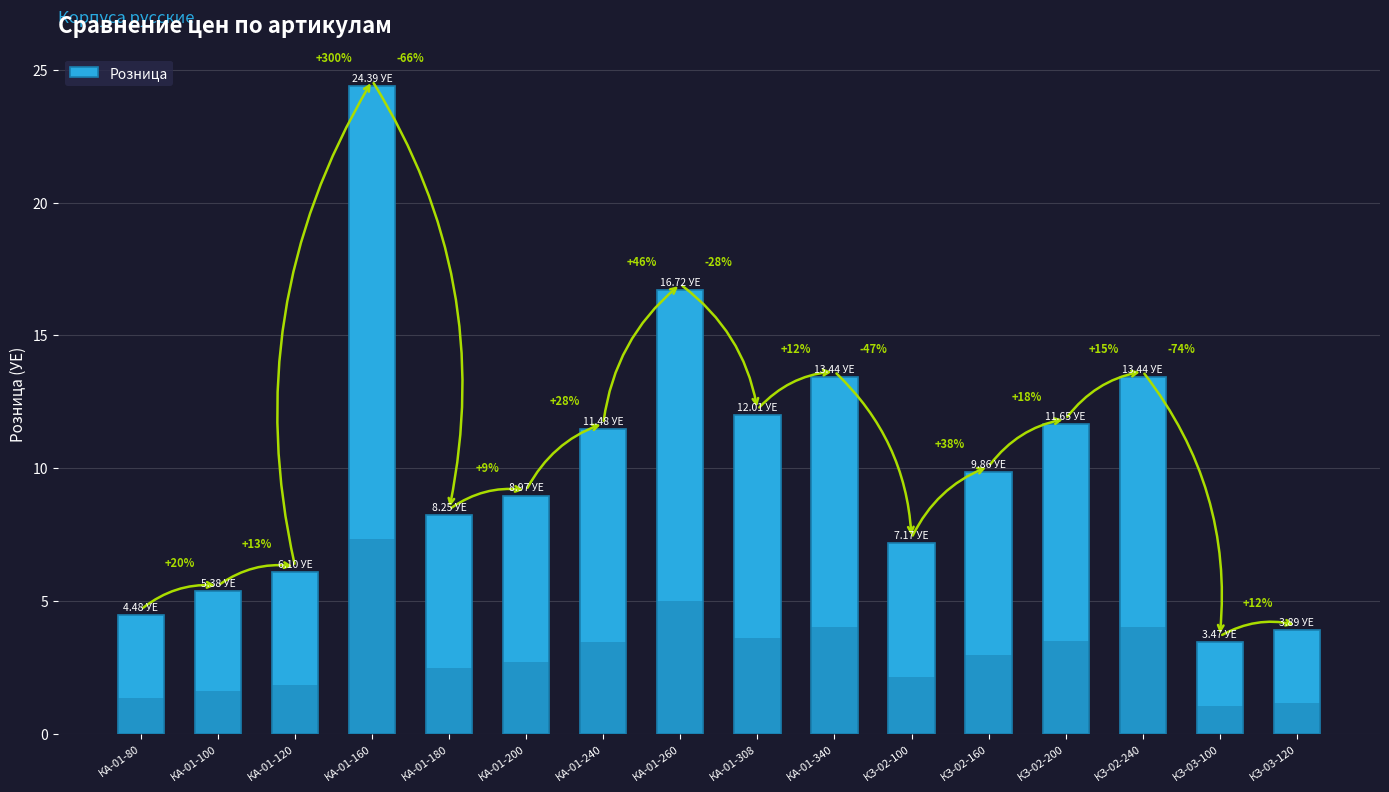

What is the difference between the maximum and minimum values?

20.9